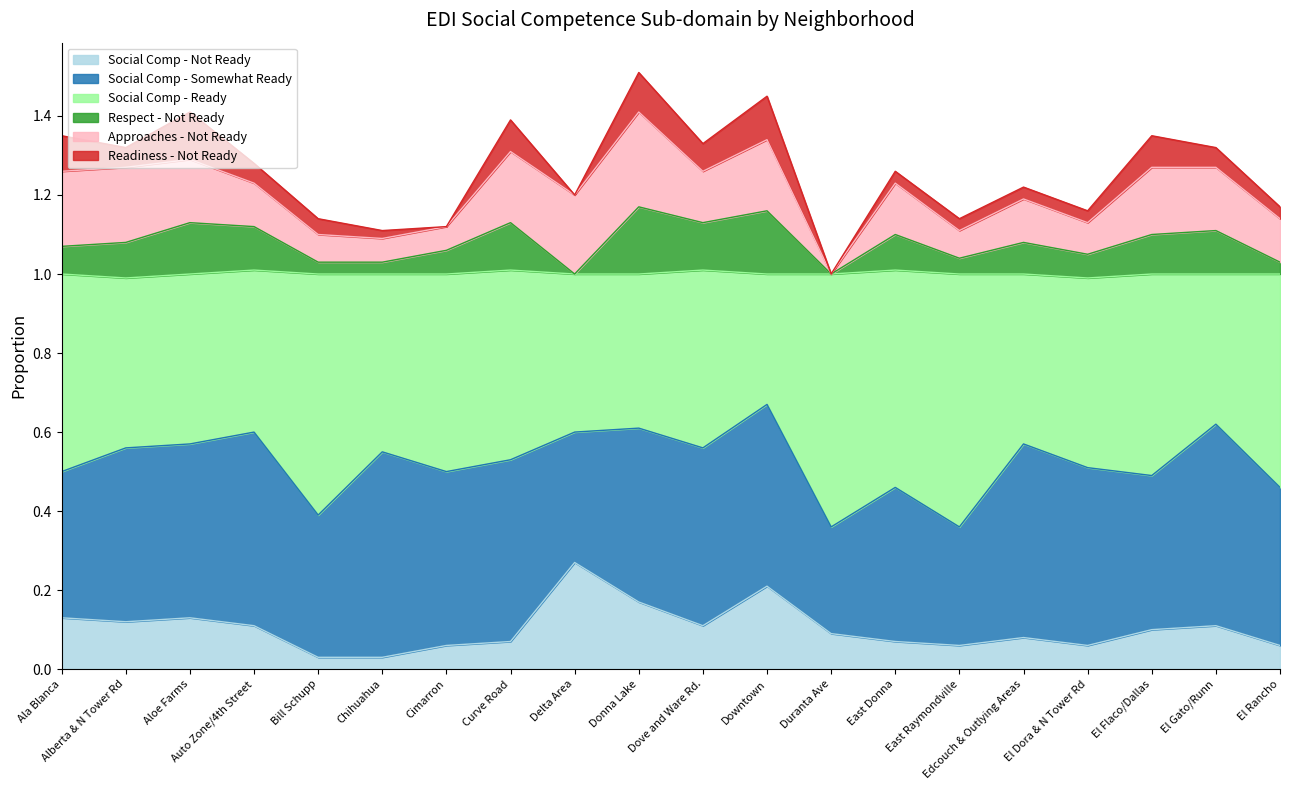

What is the total value across all series at Donna Lake?

1.5